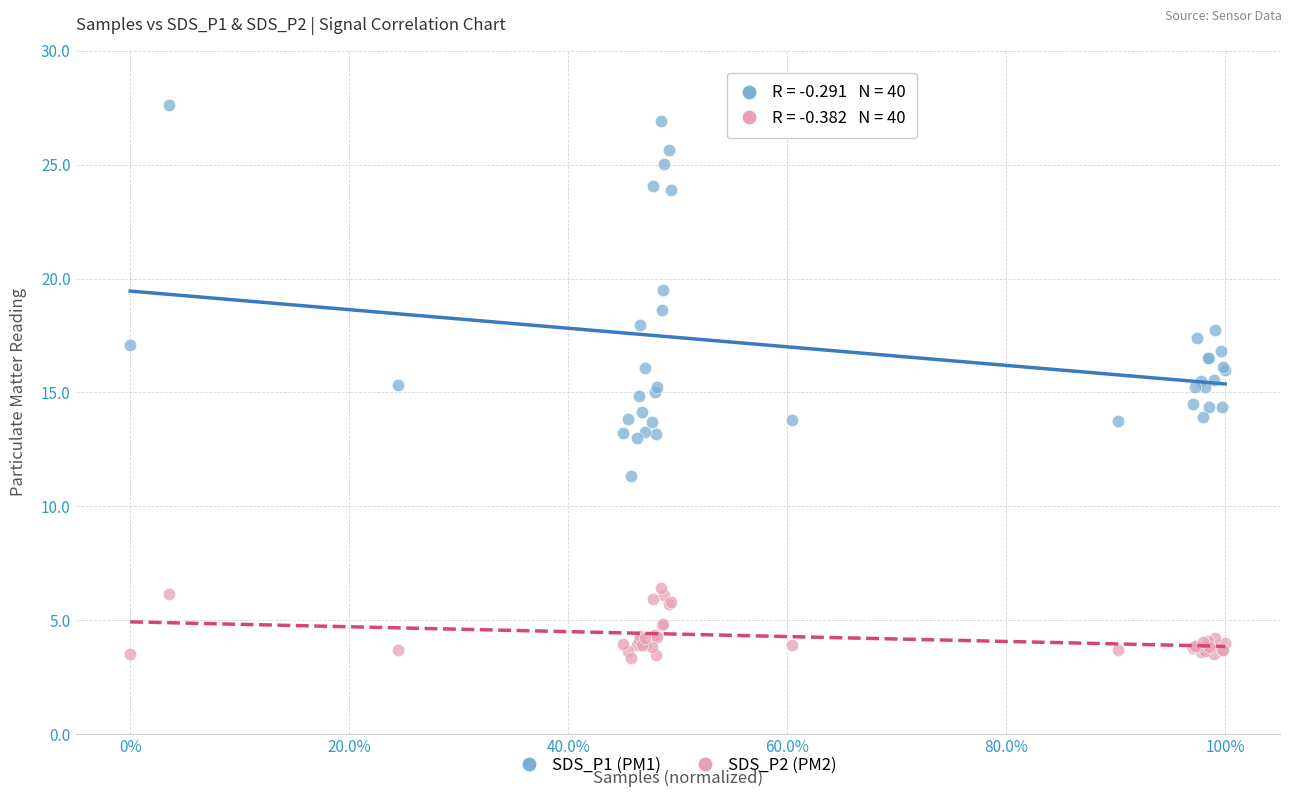

What are all the series names shown in the legend?

SDS_P1 (PM1), SDS_P2 (PM2)